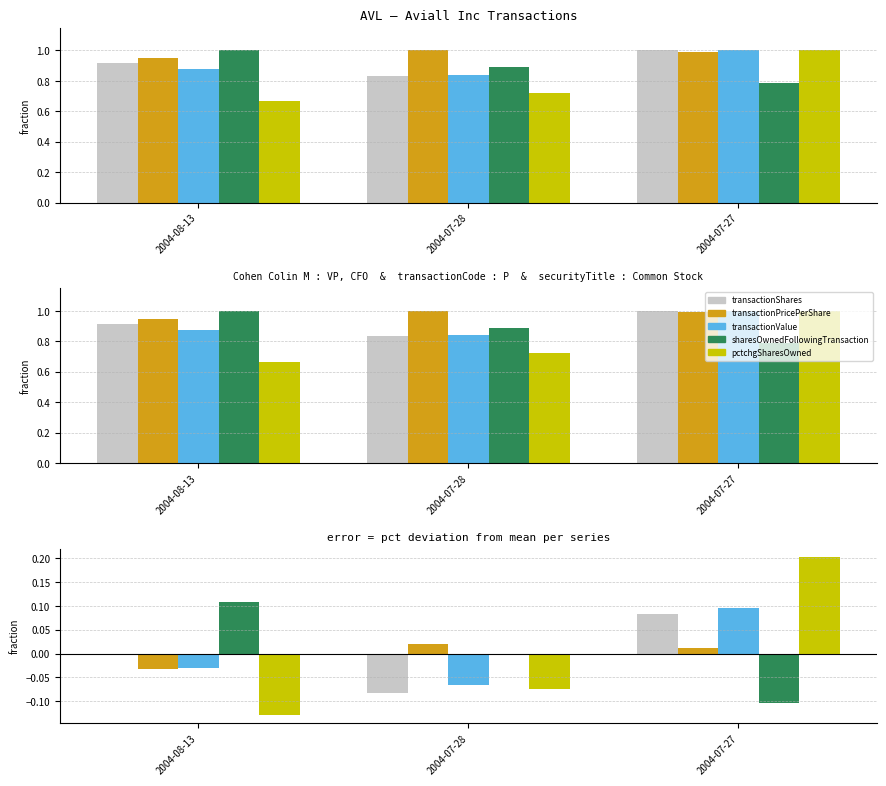

What is the difference between the maximum and second lowest values in the transactionShares series?

0.1